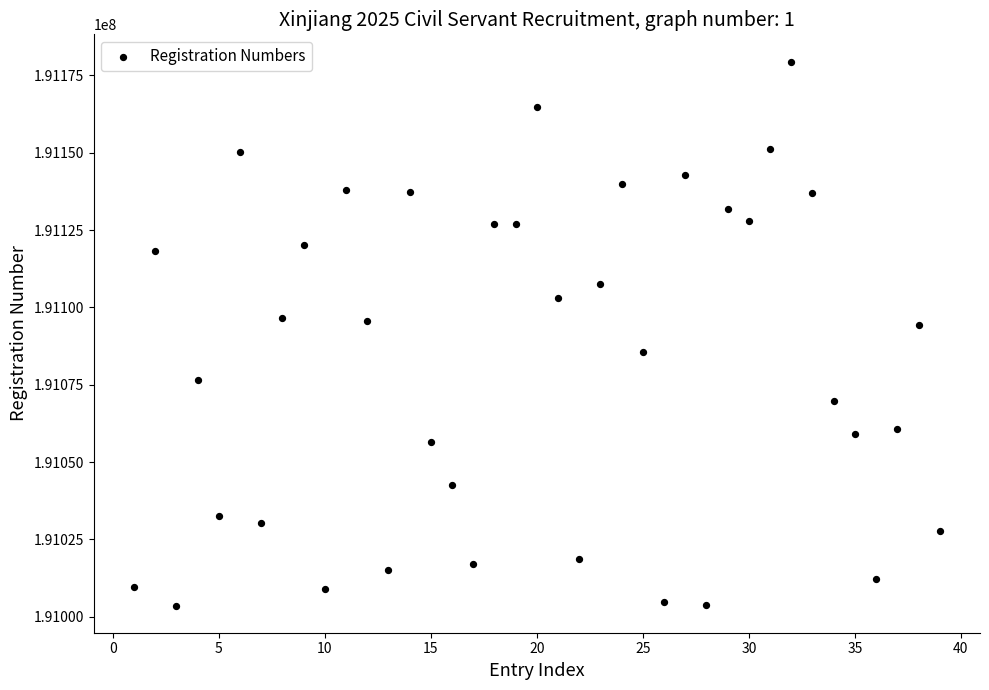

What is the range of Y values (max minus min)?

175799